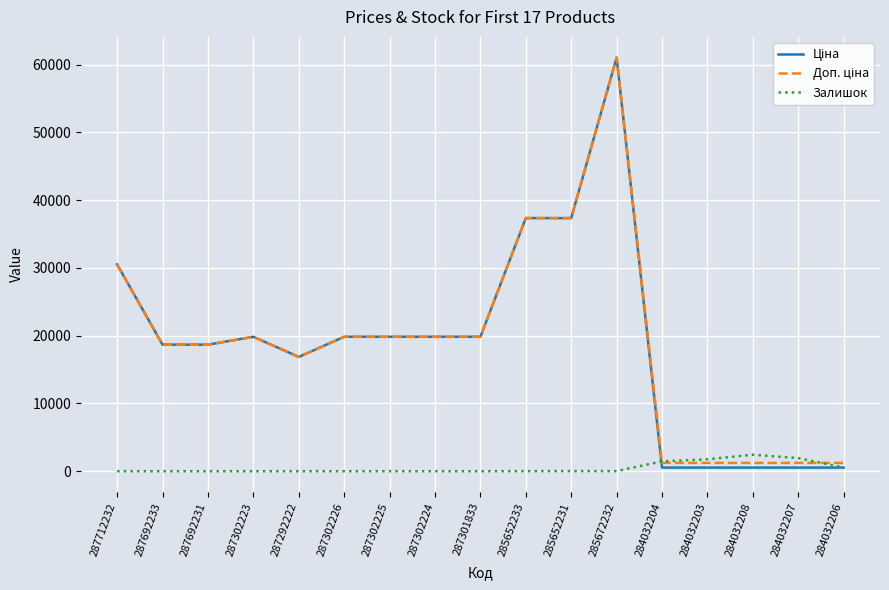

What is the greatest value displayed?

61024.7